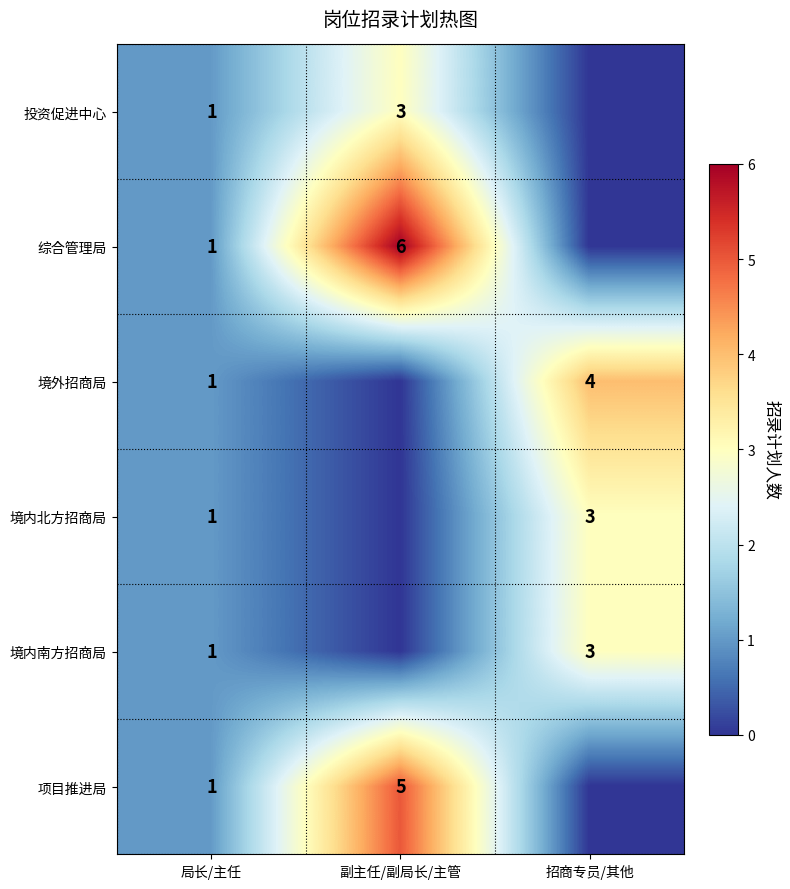

Is the value of 项目推进局 at 招商专员/其他 greater than the value of 境内北方招商局 at 副主任/副局长/主管?

No